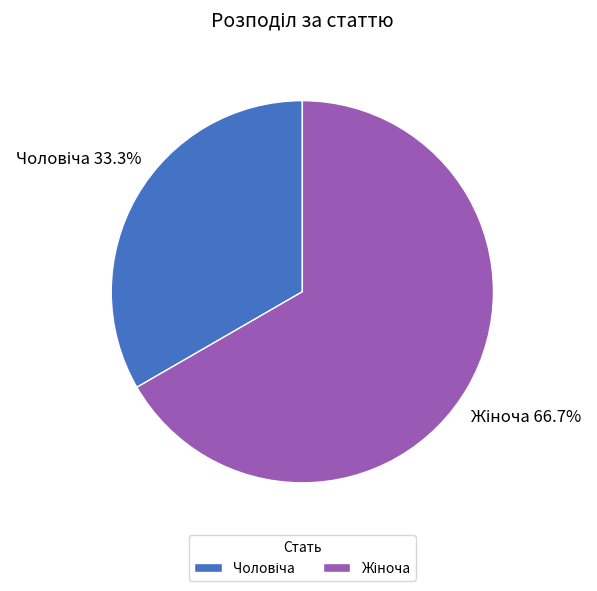

Combined, what portion of the pie is Чоловіча and Жіноча?

100.0%